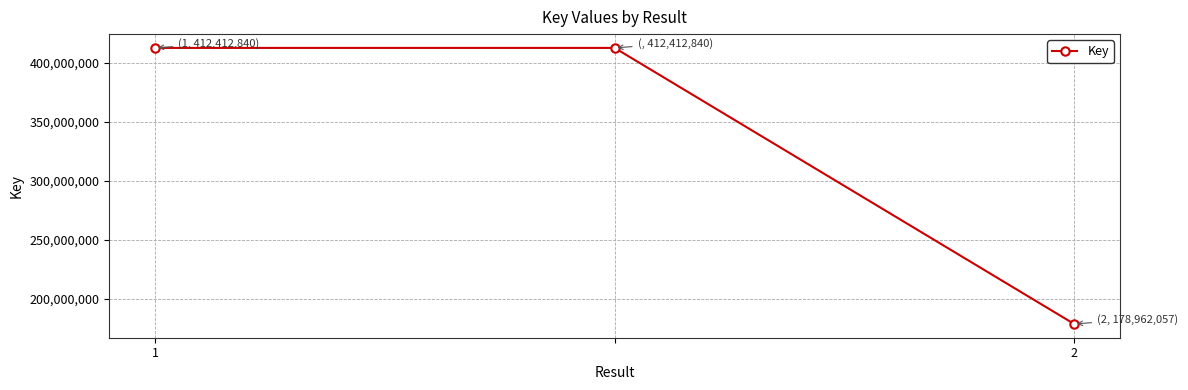

What is the difference between the maximum and minimum values?

233450783